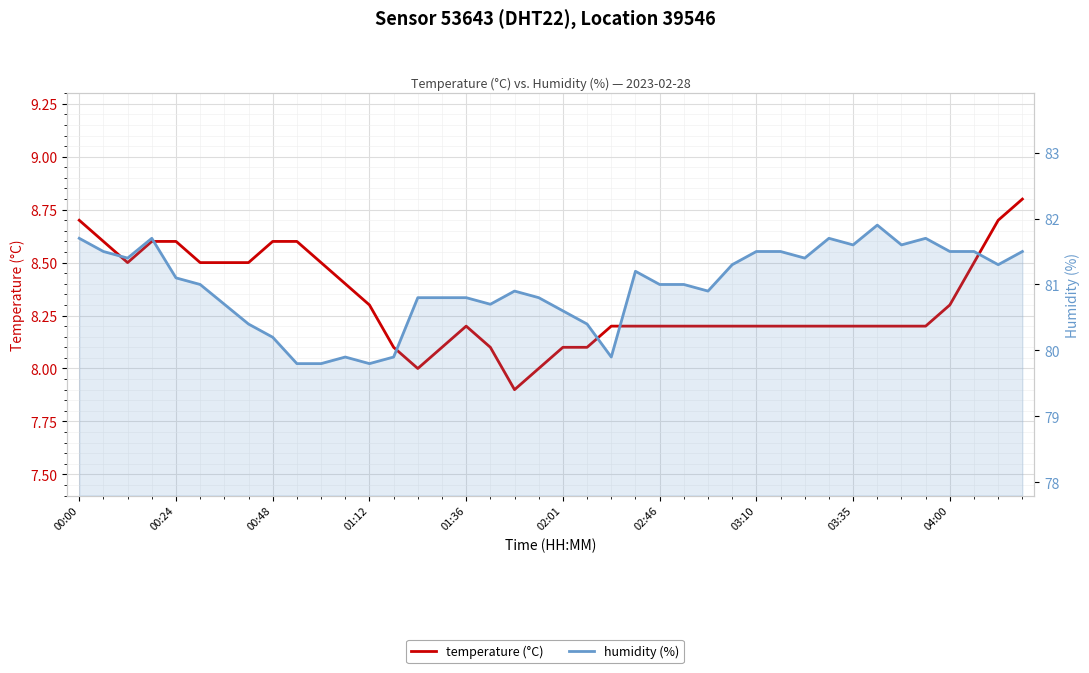

What is the smallest value displayed?

7.9